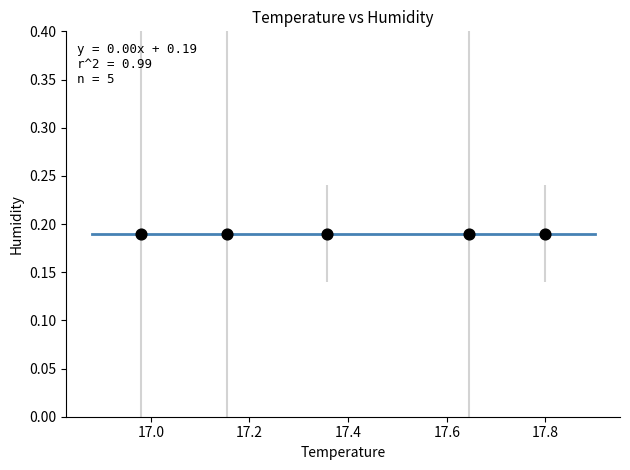

What is the average X value?

17.4